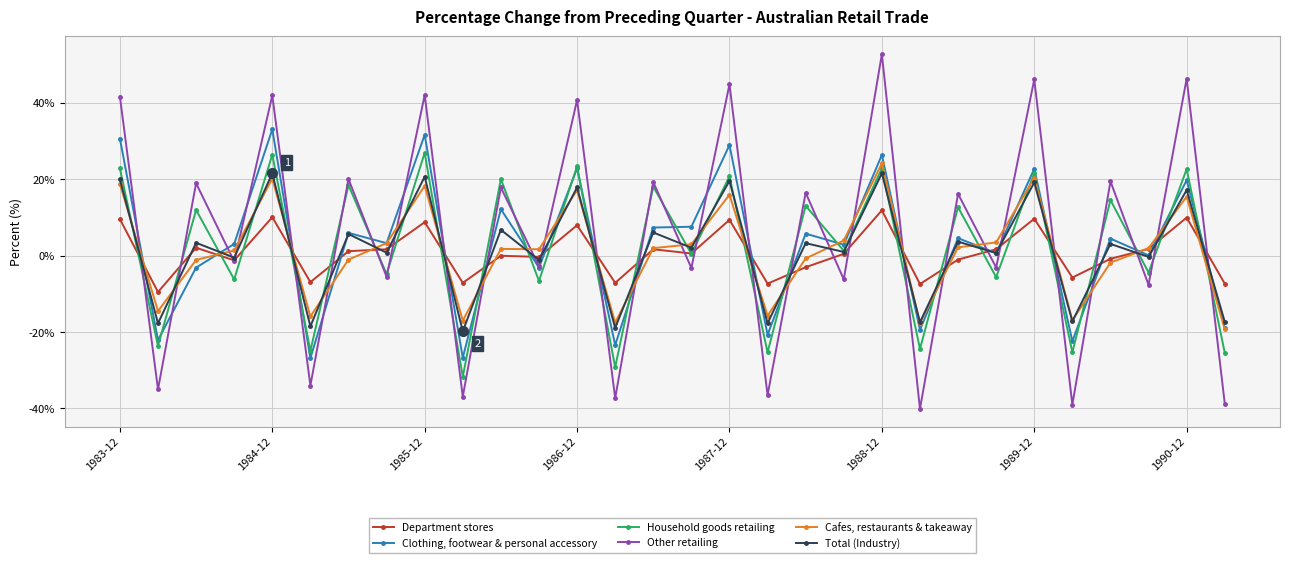

Does the chart have visible grid lines?

Yes